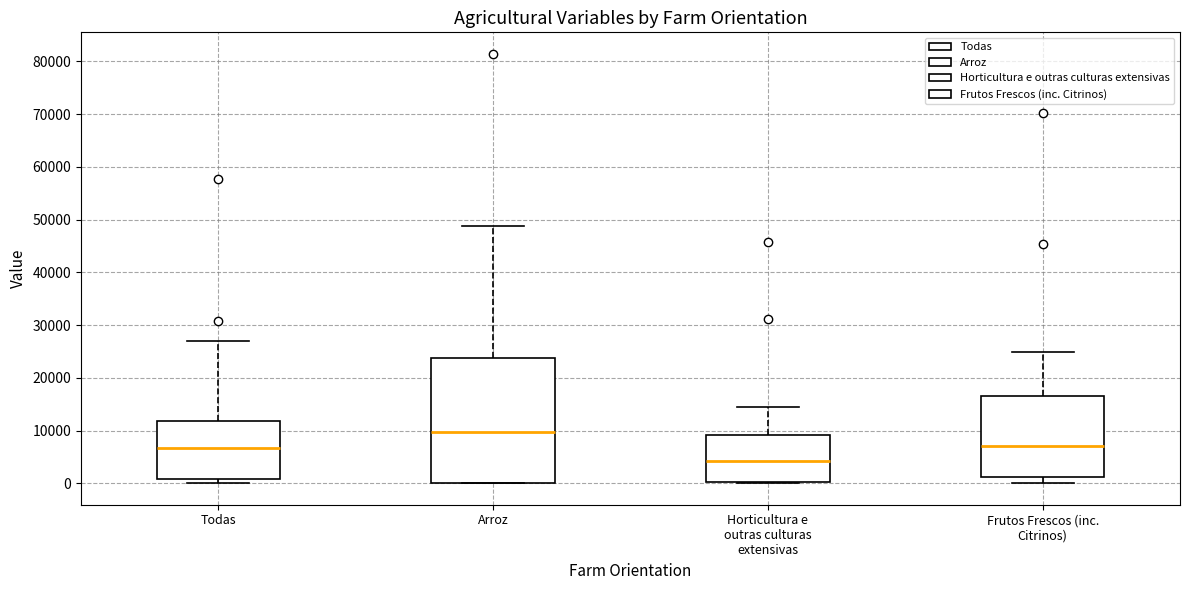

Reading left to right, transcribe this box plot: for each box, give where its median line is, the range the box spans, and where its two whiskers end, as read against the y-axis. The values are not printed on the chart, so give them approximately, as read against the axis.

Todas: median 7000, box 1000 to 12000, whiskers 0 to 27000
Arroz: median 10000, box 0 to 24000, whiskers 0 to 49000
Horticultura e outras culturas extensivas: median 4000, box 0 to 9000, whiskers 0 to 15000
Frutos Frescos (inc. Citrinos): median 7000, box 1000 to 17000, whiskers 0 to 25000